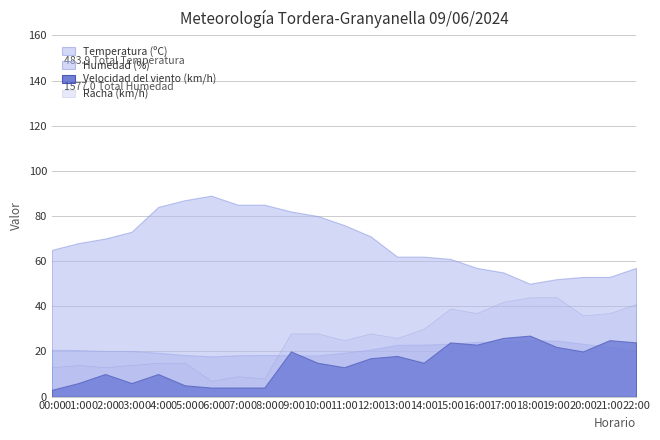

How many values in the Humedad (%) series exceed 68?

11